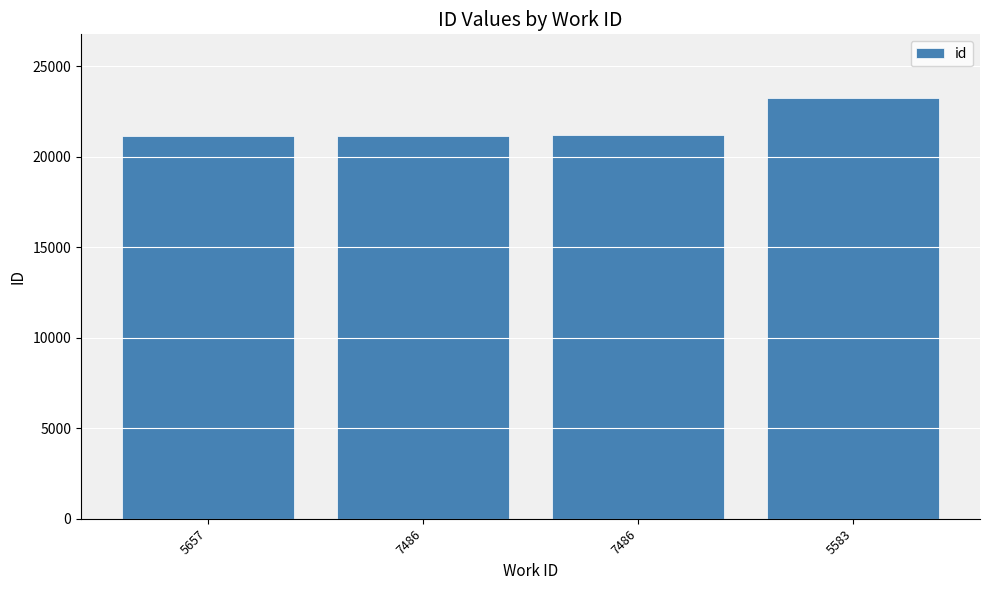

How many bars are there in total?

4